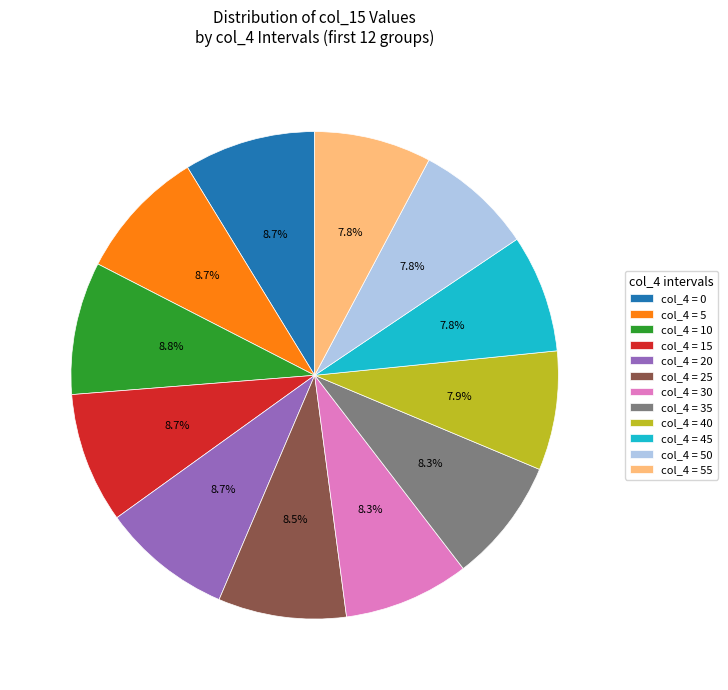

Does col_4 = 55 represent more than half of the total?

No